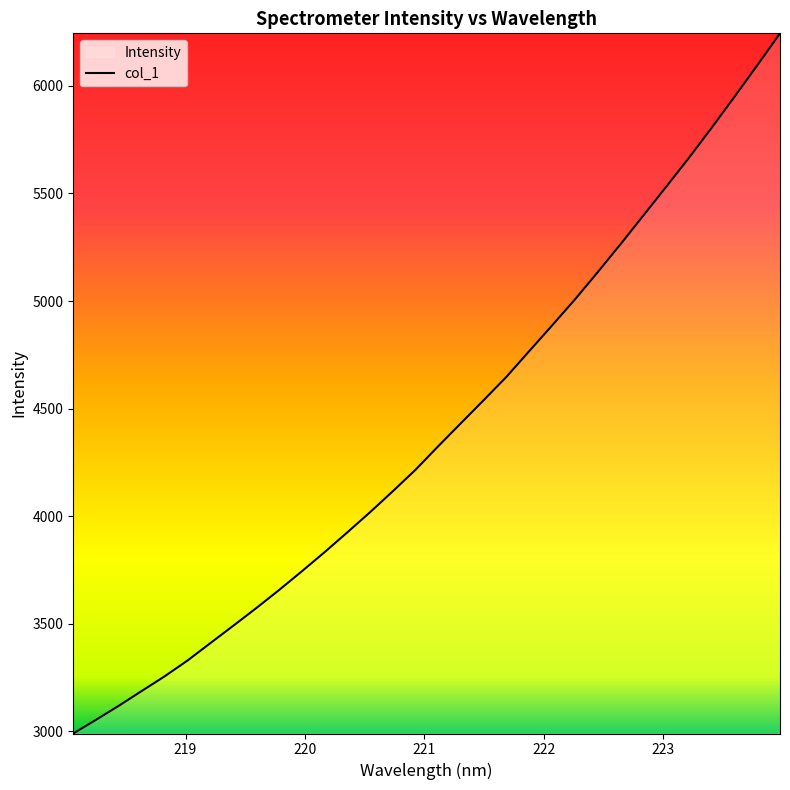

Does the chart display data point markers on the line(s)?

No